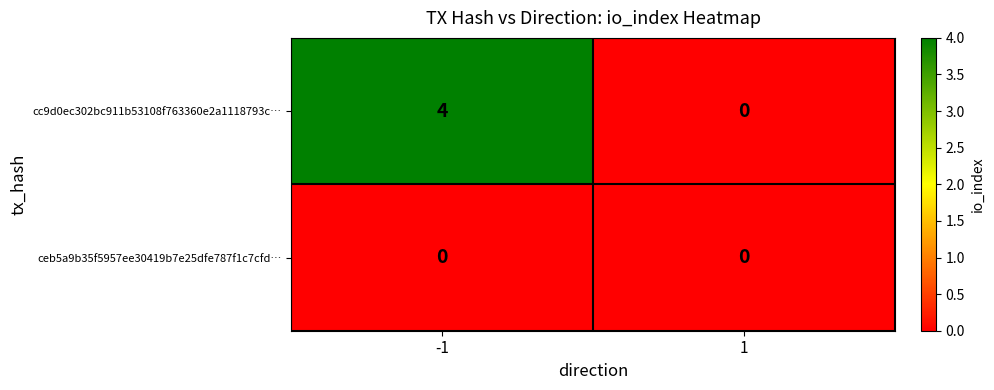

What is the difference between the highest and lowest values at -1?

4